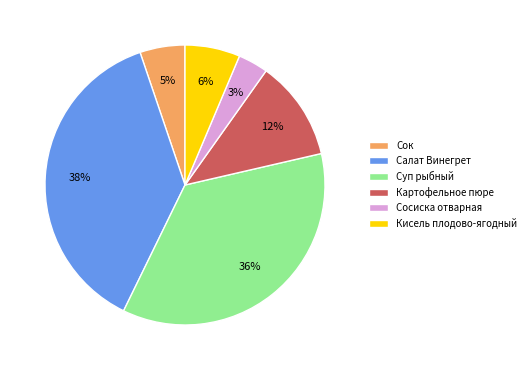

To the nearest percent, what is the difference between the Кисель плодово-ягодный and Сок slice percentages?

1%